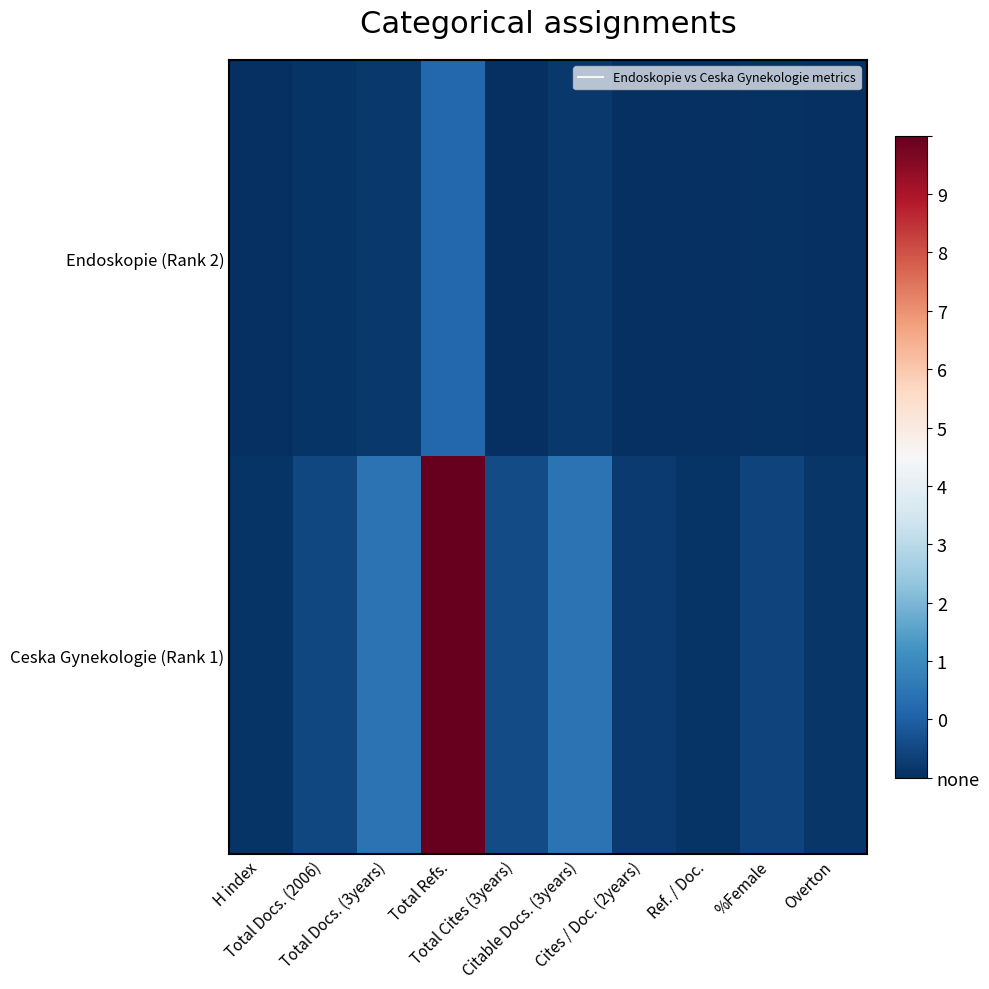

What is the maximum value shown in the chart?

2143